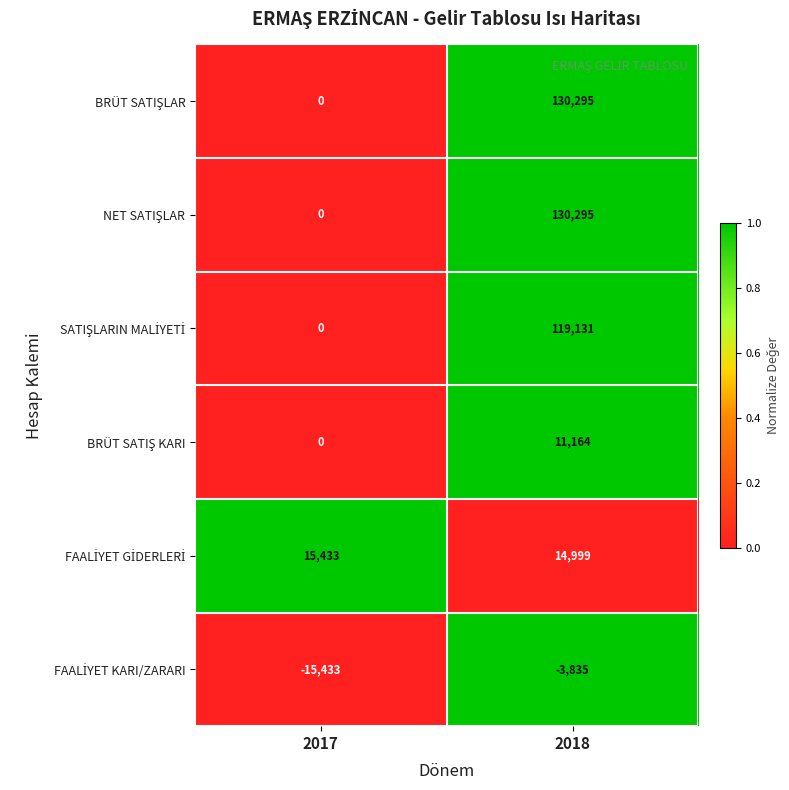

What is the difference between the highest and lowest values at 2017?

30866